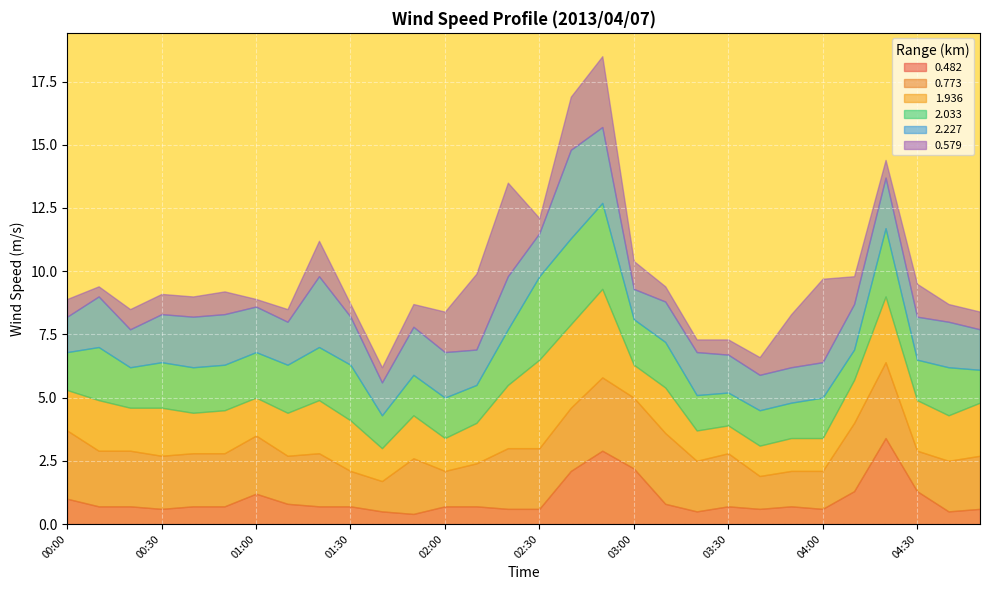

What is the maximum value shown in the chart?

3.7